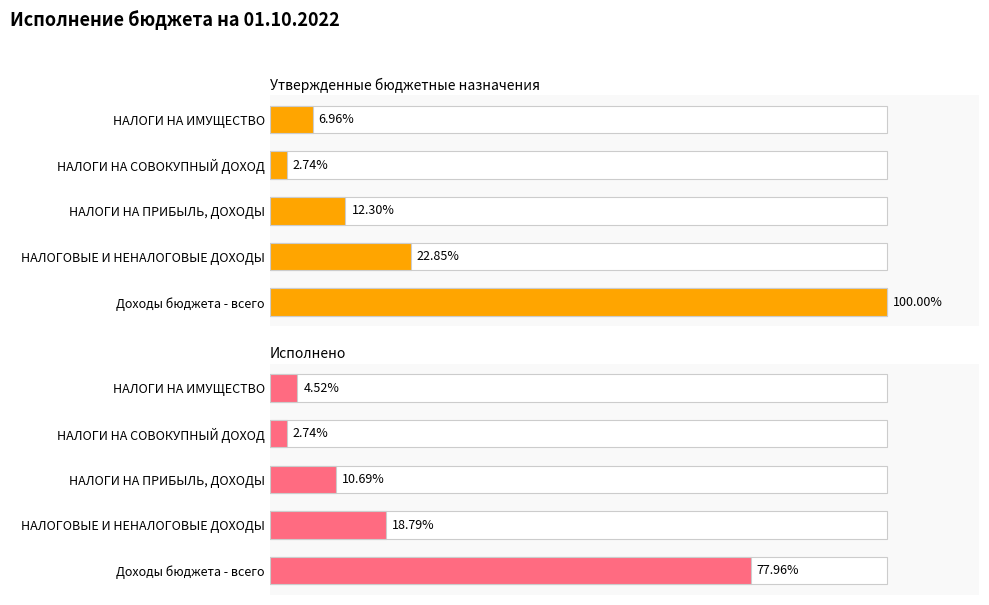

How many groups of bars are there?

5